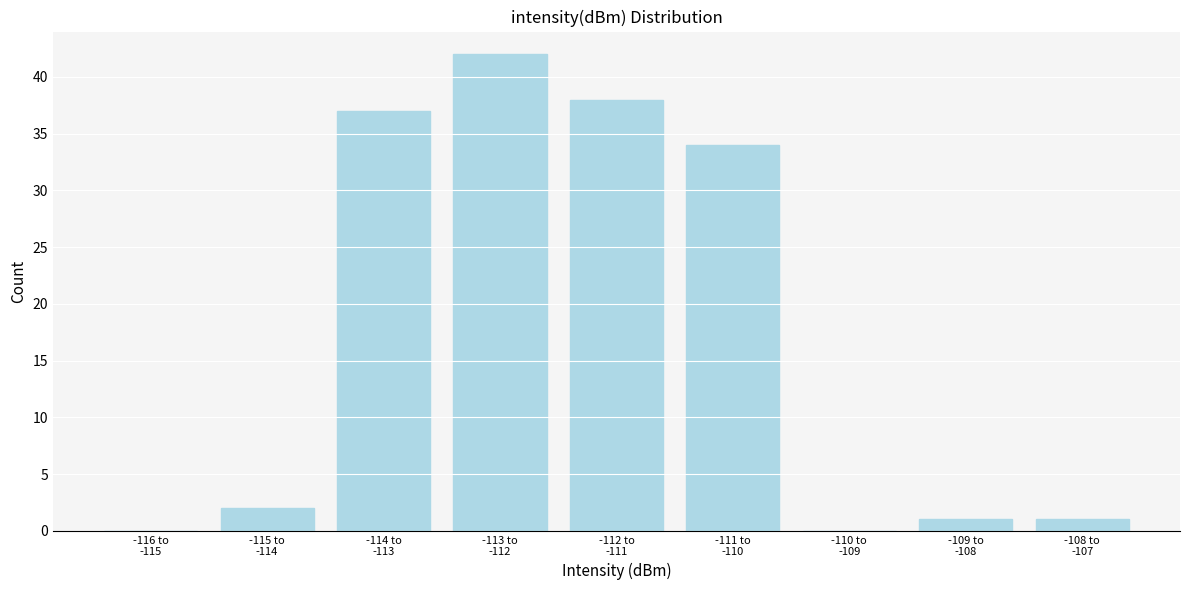

What is the greatest value displayed?

42